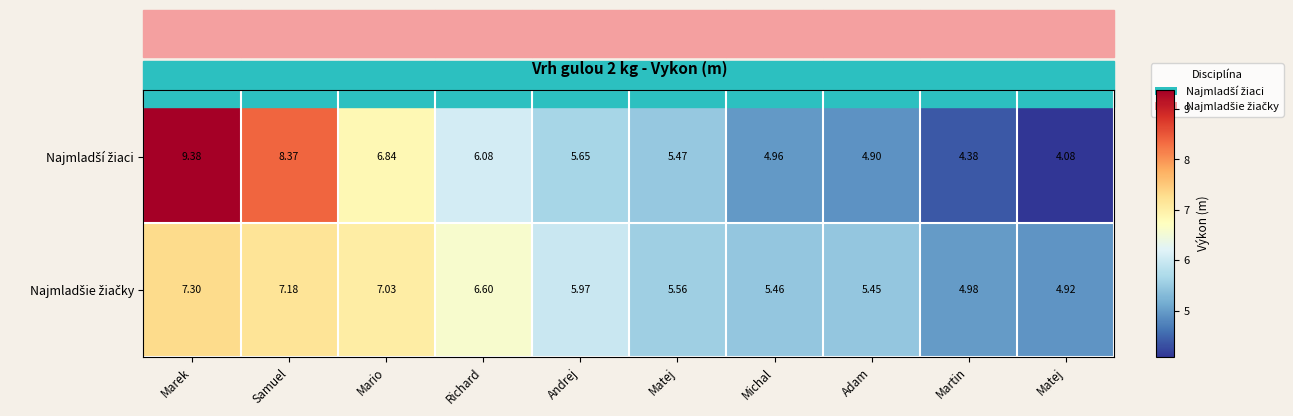

Count the number of data series in this chart.

2